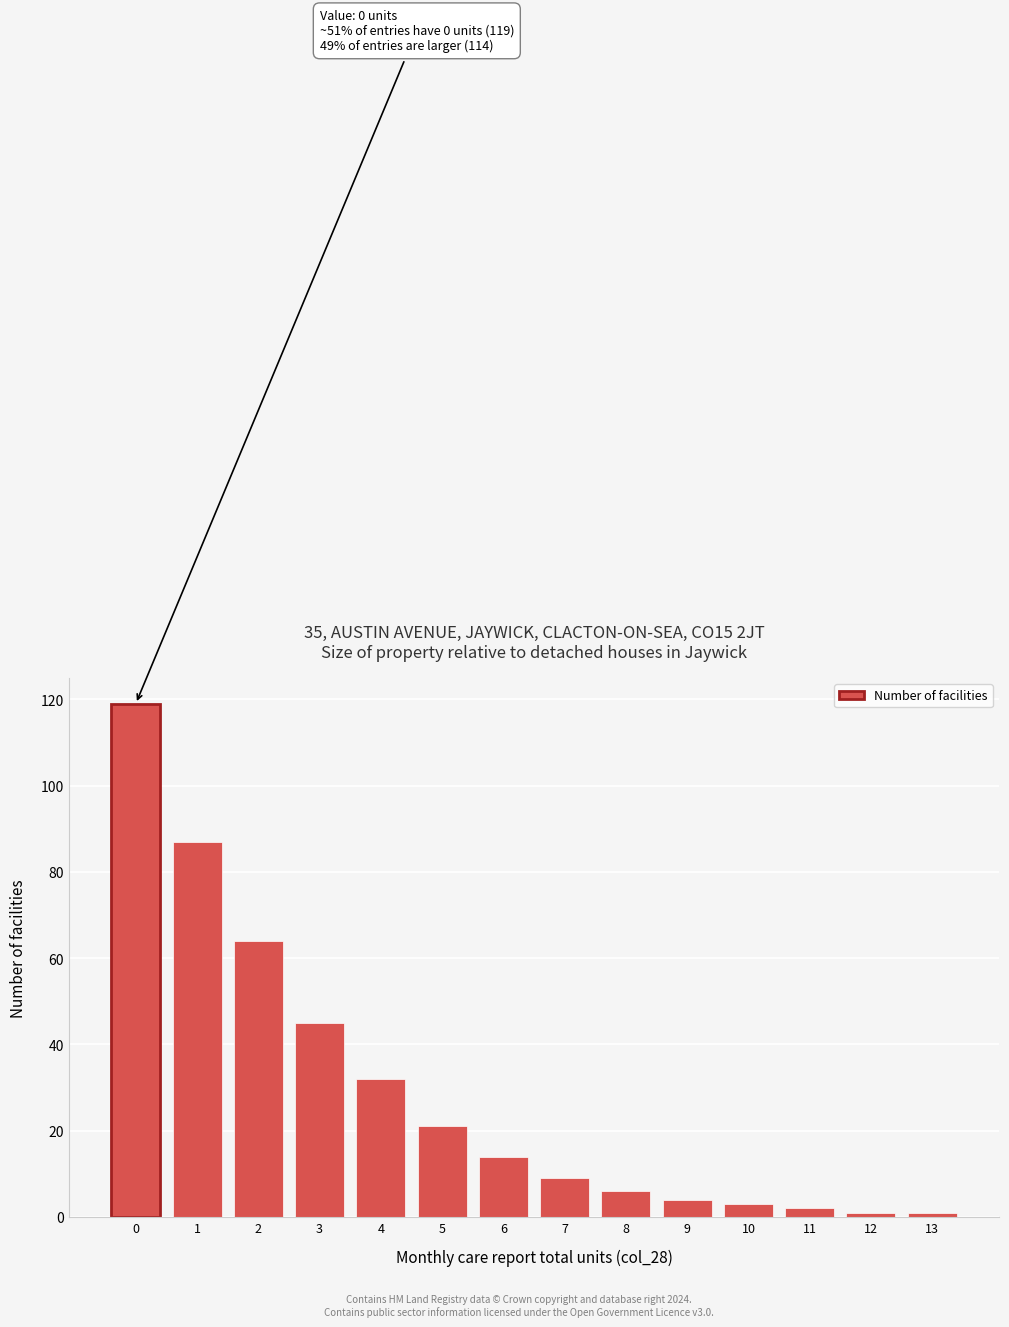

Reading left to right, list all the values displayed in this chart.

119	87	64	45	32	21	14	9	6	4	3	2	1	1